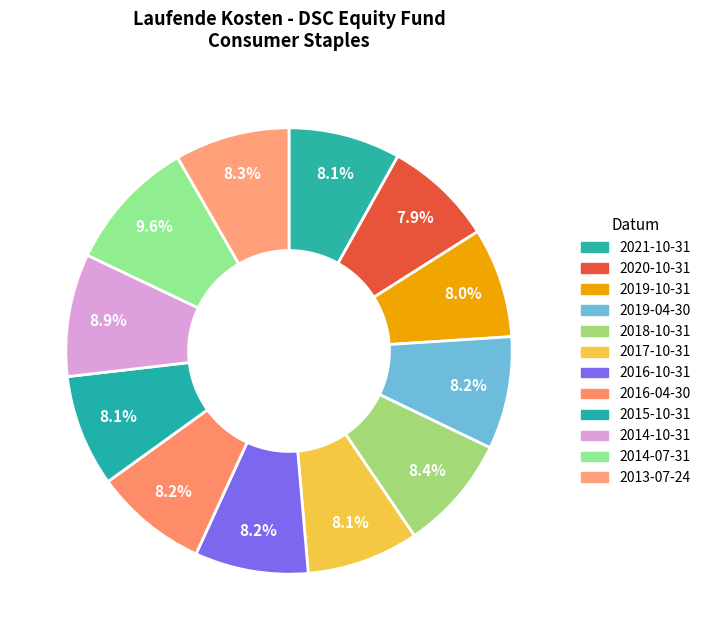

Does 2014-07-31 represent more than half of the total?

No